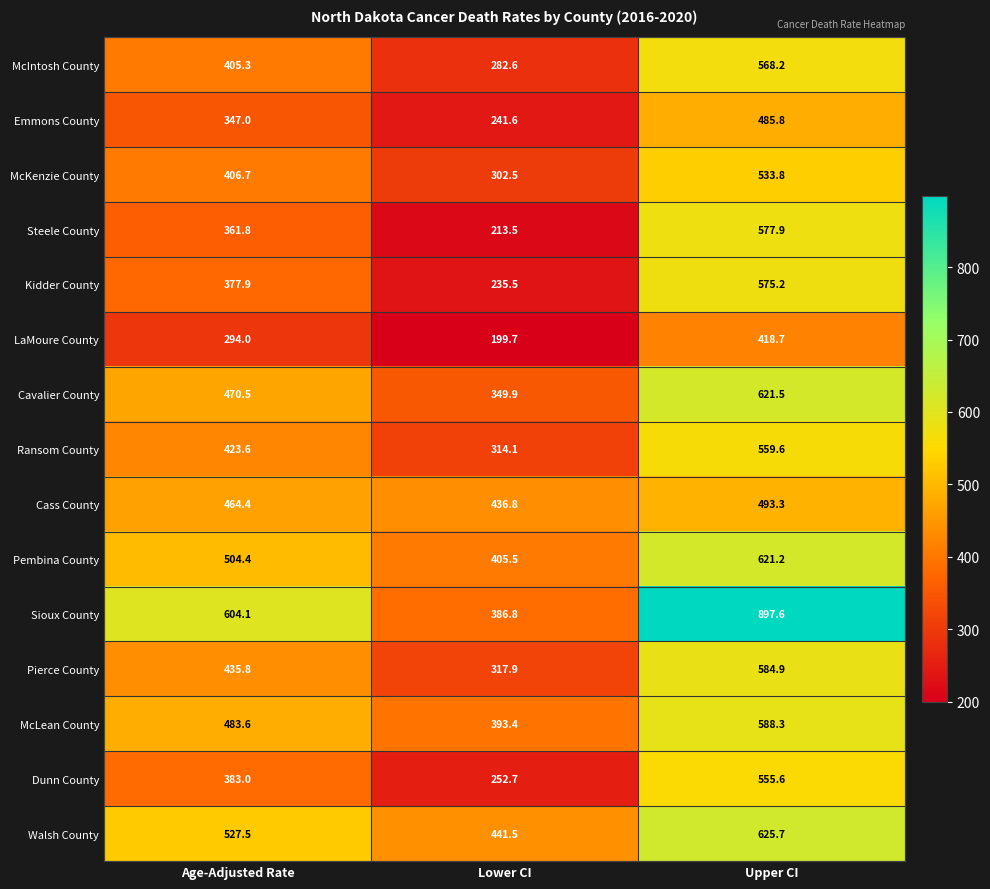

The value of Ransom County at Upper CI is 559.6. True or false?

True